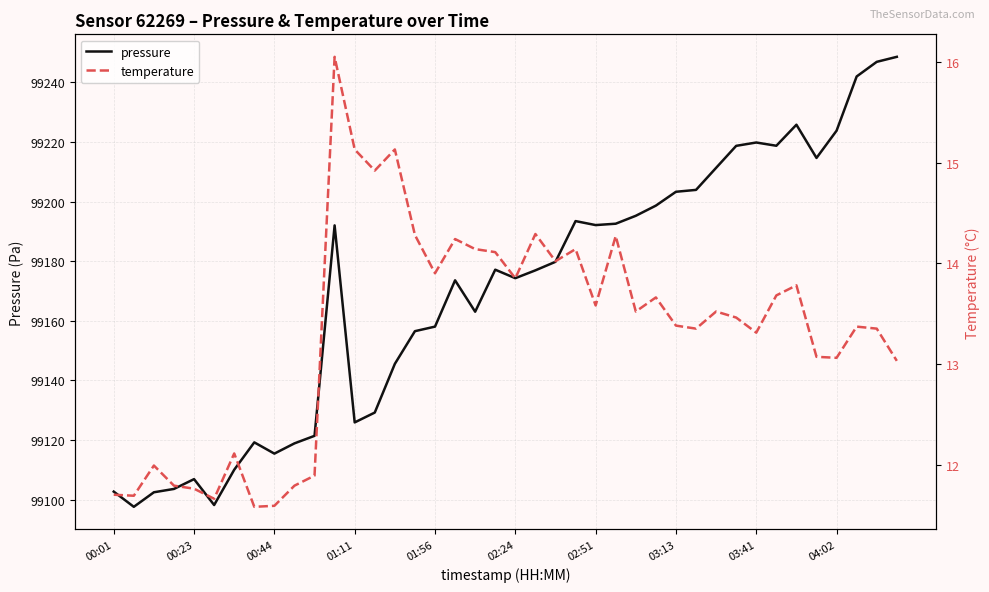

How many values in the pressure series are below 99177?

20